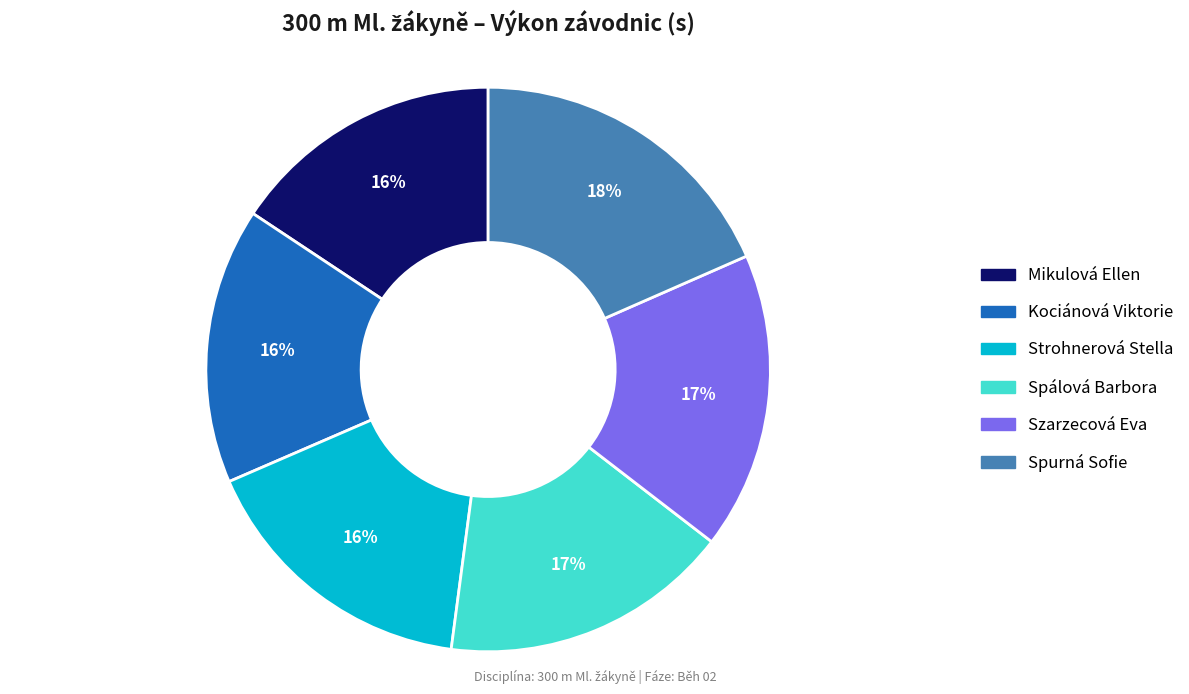

Is there a majority slice in this chart?

No